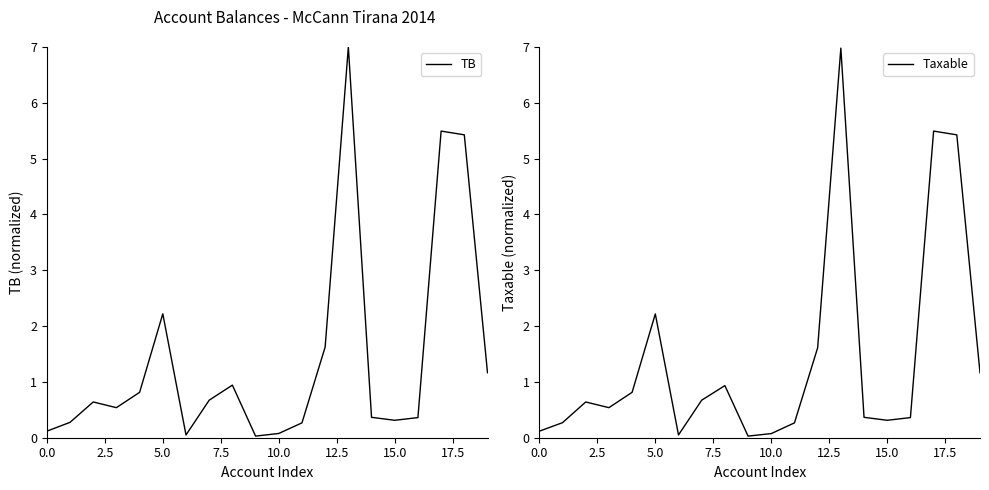

In Taxable, how many points are higher than both neighbors (excluding endpoints)?

5